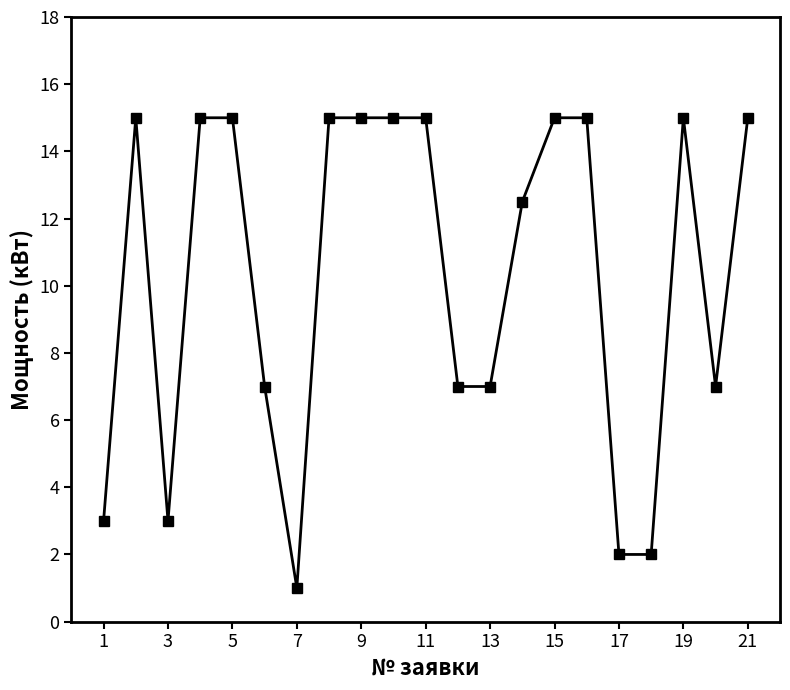

What is the difference between the second highest and minimum values?

14.0